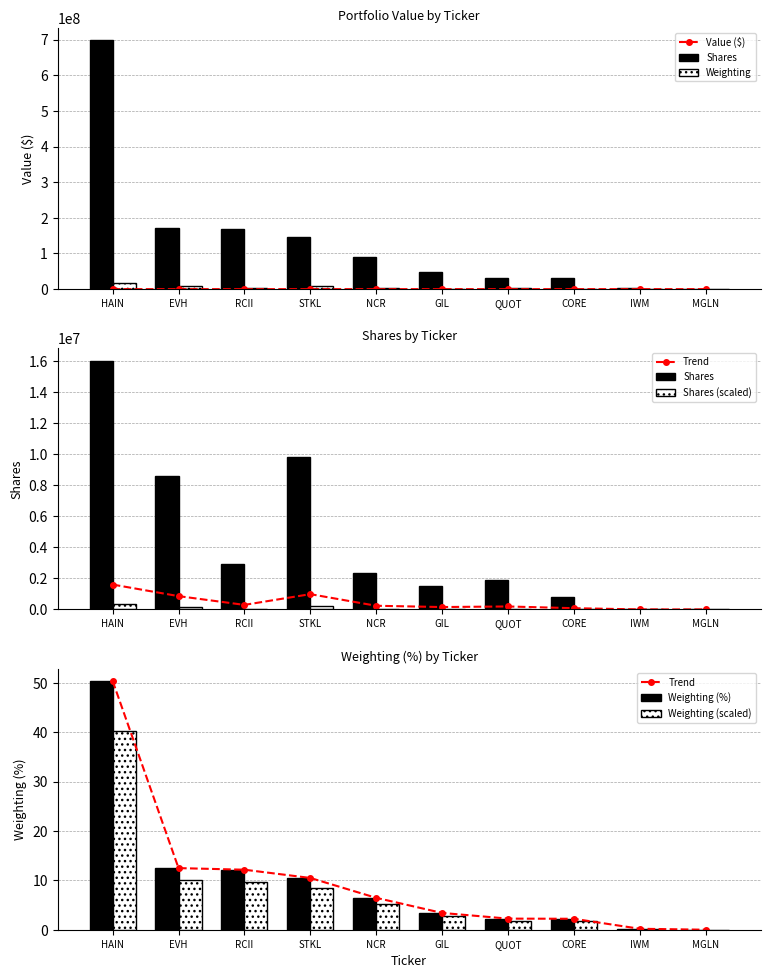

The value of Weighting at STKL is 2.1. True or false?

False